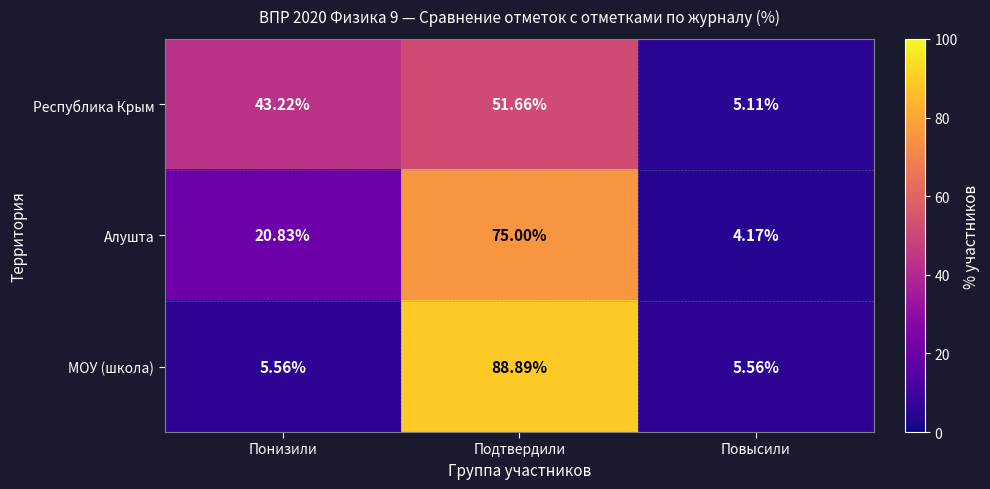

Rank the series by their average value, from lowest to highest.

Республика Крым, Алушта, МОУ (школа)